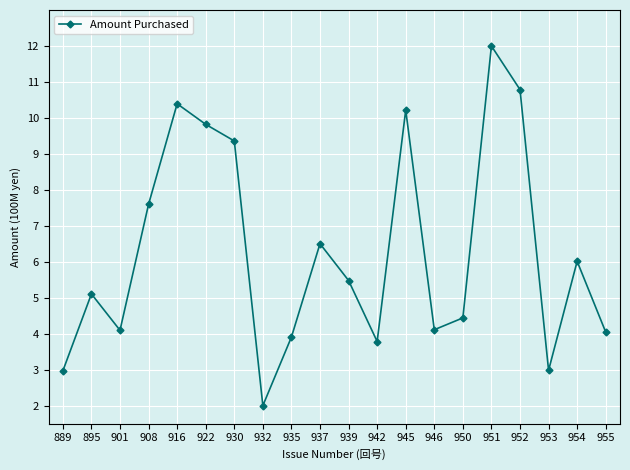

Reading left to right, list all the values displayed in this chart.

889=3.0	895=5.1	901=4.1	908=7.6	916=10.4	922=9.8	930=9.4	932=2.0	935=3.9	937=6.5	939=5.5	942=3.8	945=10.2	946=4.1	950=4.4	951=12.0	952=10.8	953=3.0	954=6.0	955=4.0